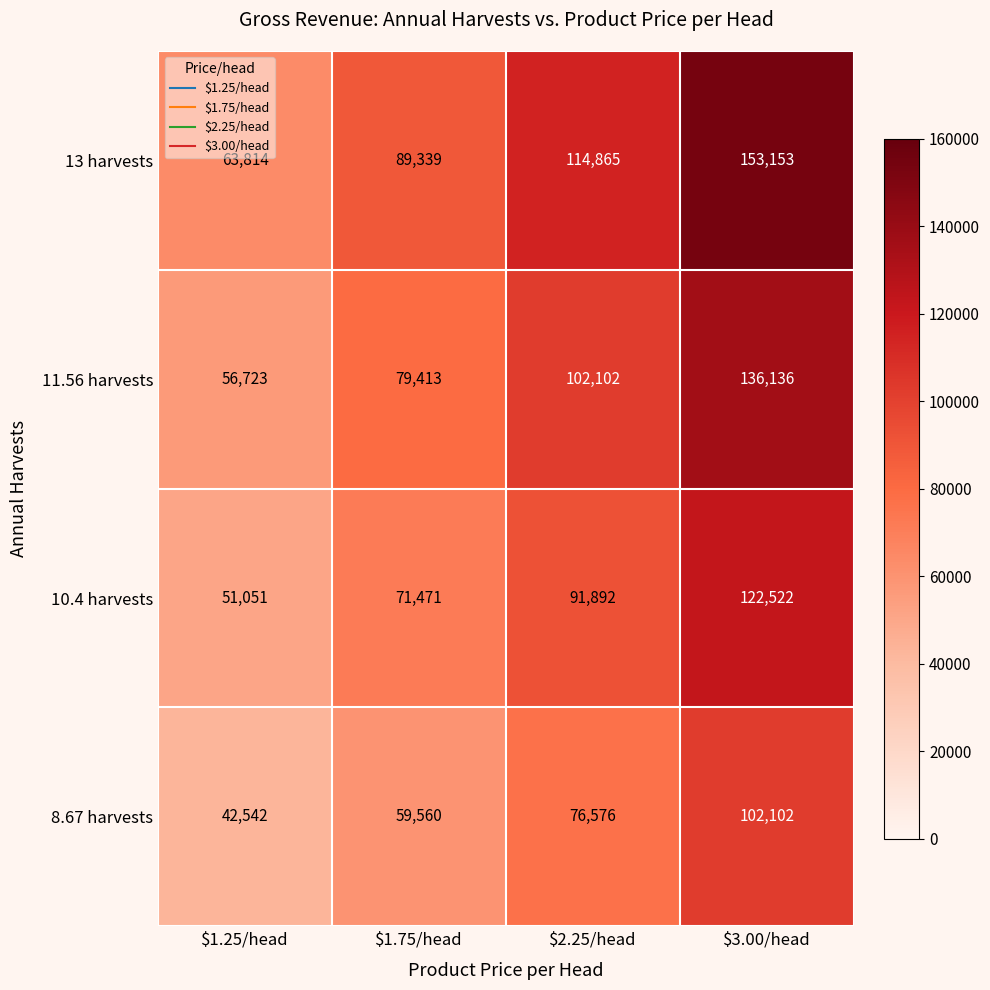

What is the spread (max minus min) of values at $2.25/head?

38289